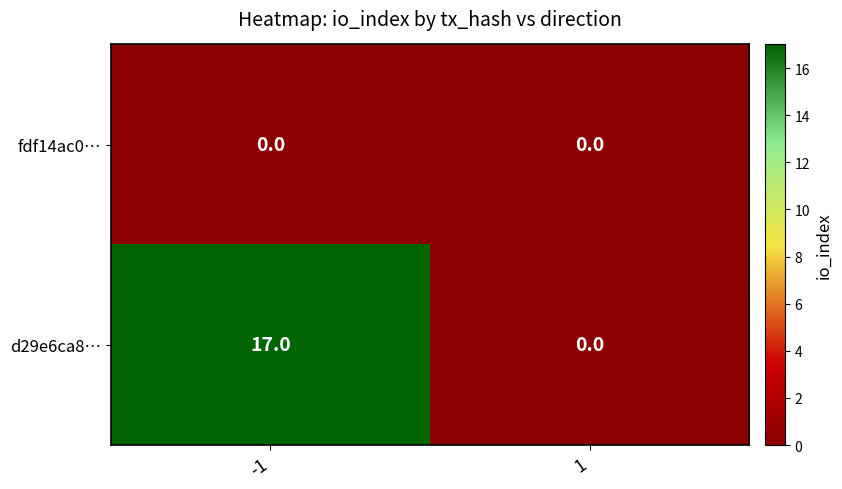

At which category is the sum across all series the highest?

-1